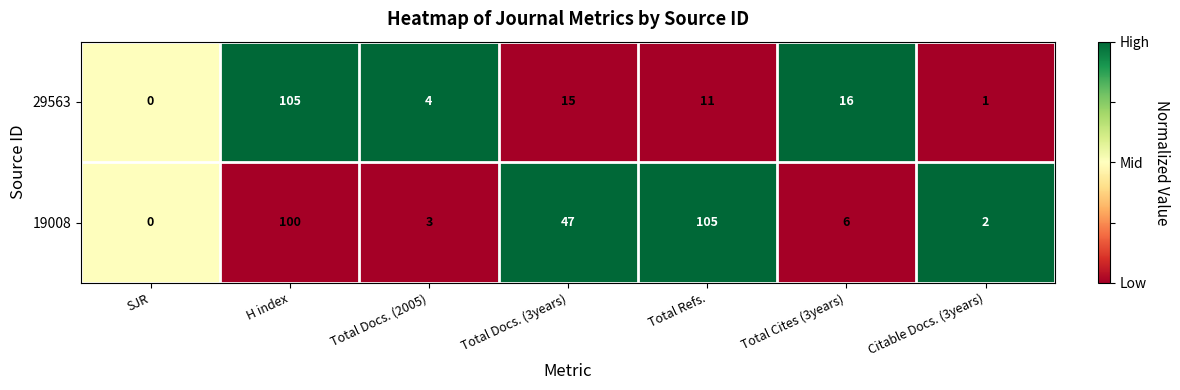

What is the spread (max minus min) of values at Total Cites (3years)?

10